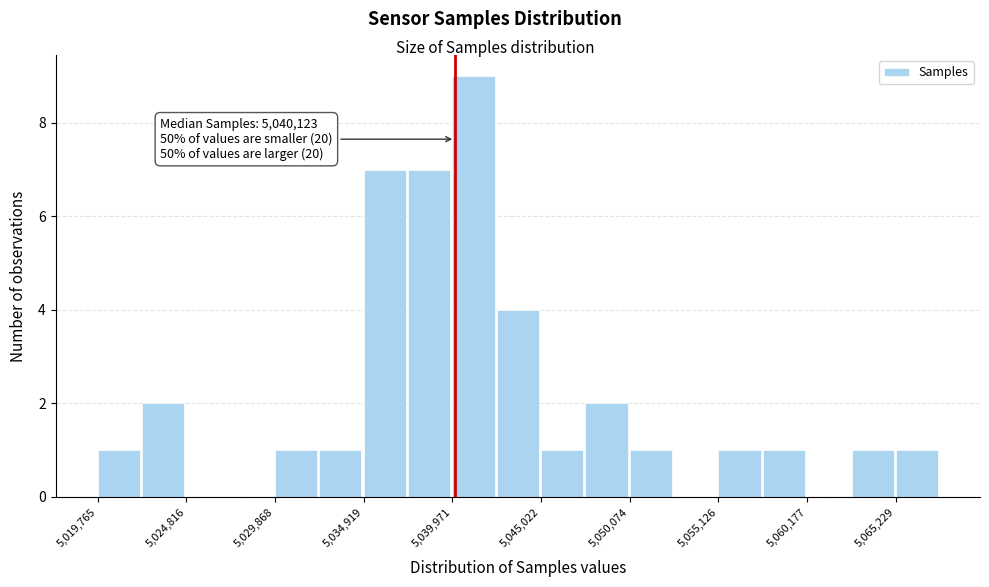

Read against the x-axis, roughly where is the centre of the tallest bar?

5041000